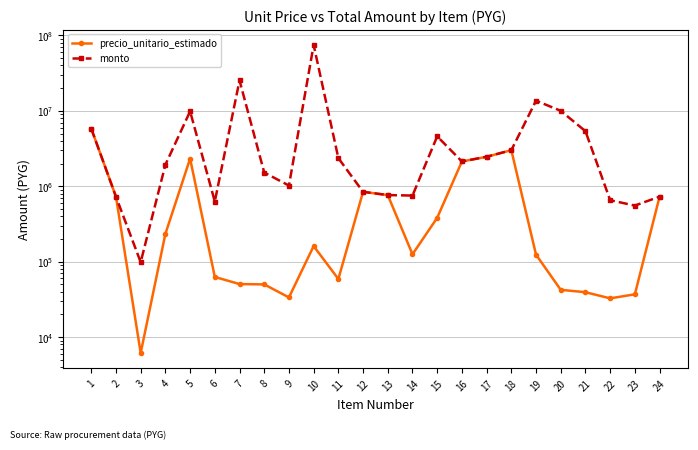

In precio_unitario_estimado, how many points are higher than both neighbors (excluding endpoints)?

4